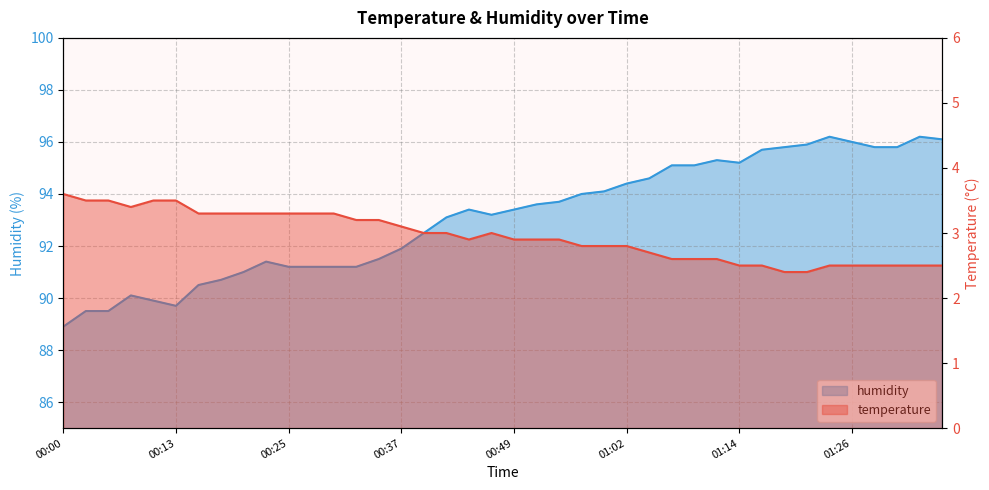

Is it true that humidity equals 155.4 at 00:39?

False